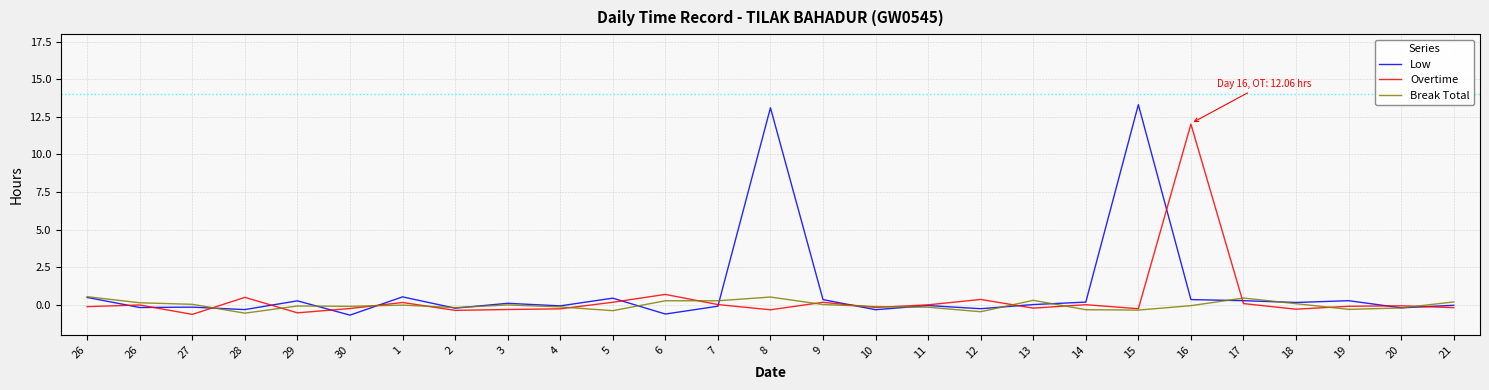

At how many categories does at least one series exceed 9?

3